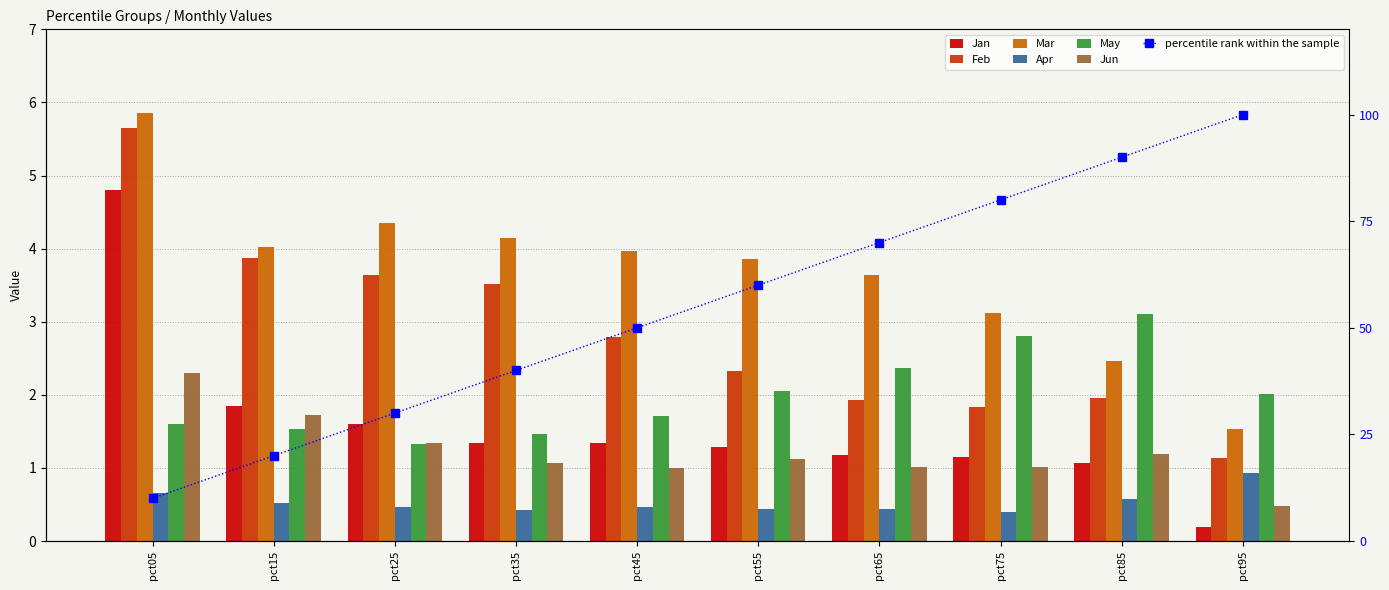

What is the difference between the highest and lowest values at pct45?

3.5